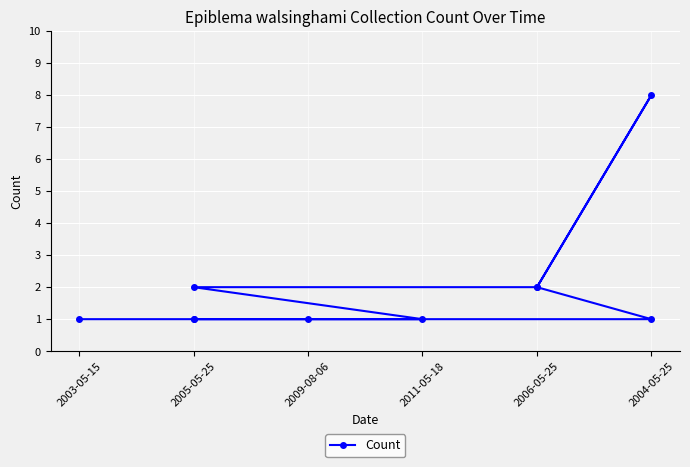

At which category does the chart reach its minimum across all series?

2003-05-15